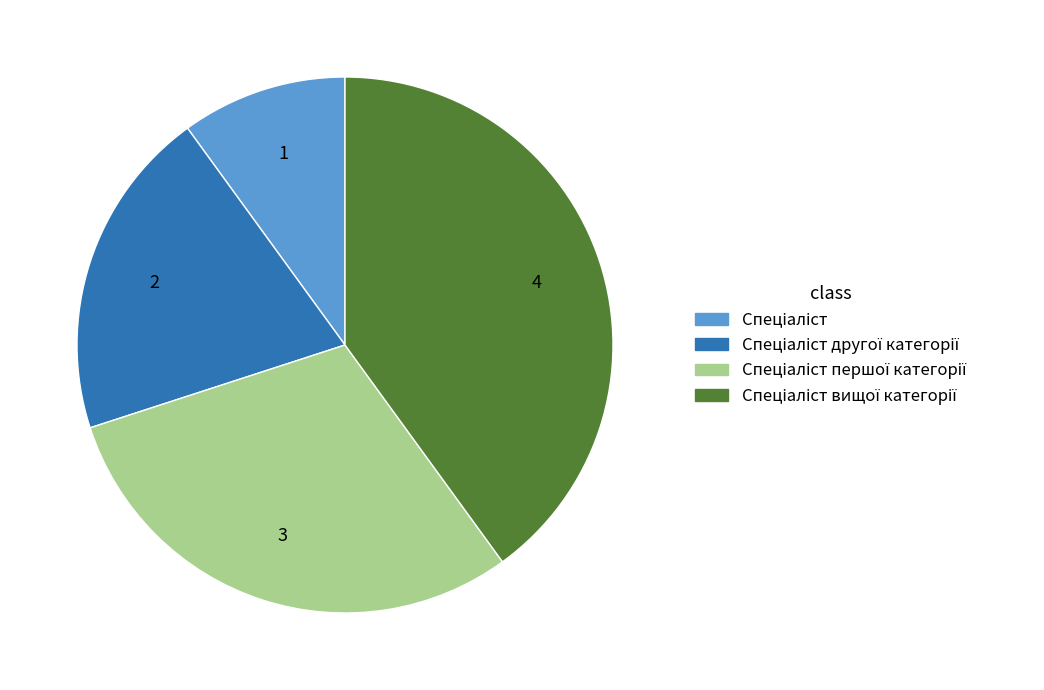

Is there any slice that represents more than half of the pie?

No